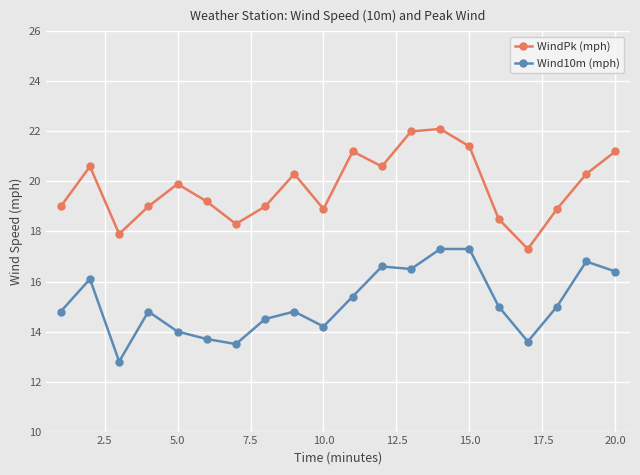

True or false: Wind10m (mph) and WindPk (mph) intersect in this chart.

False